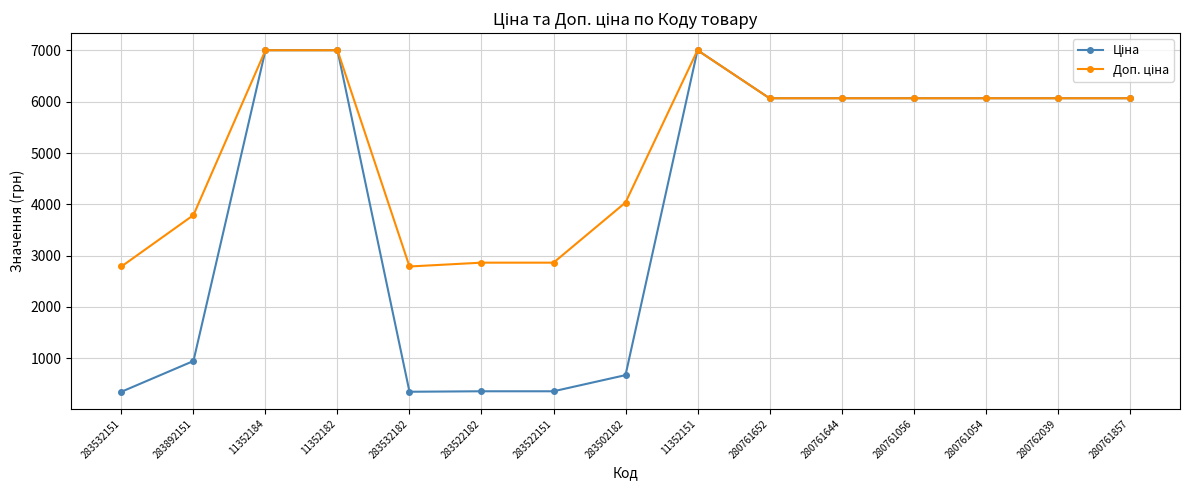

What is the maximum value shown in the chart?

7002.7